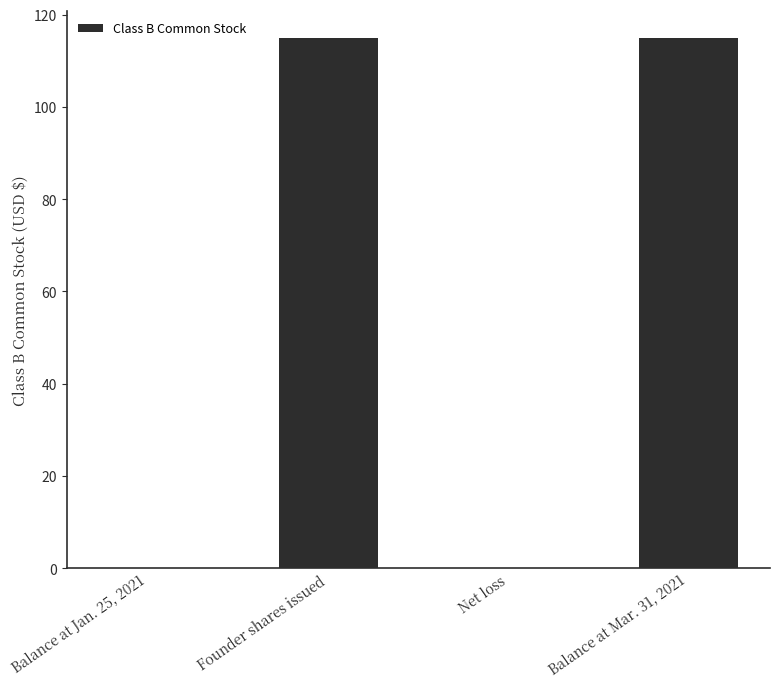

The value at Net loss is 0. True or false?

True